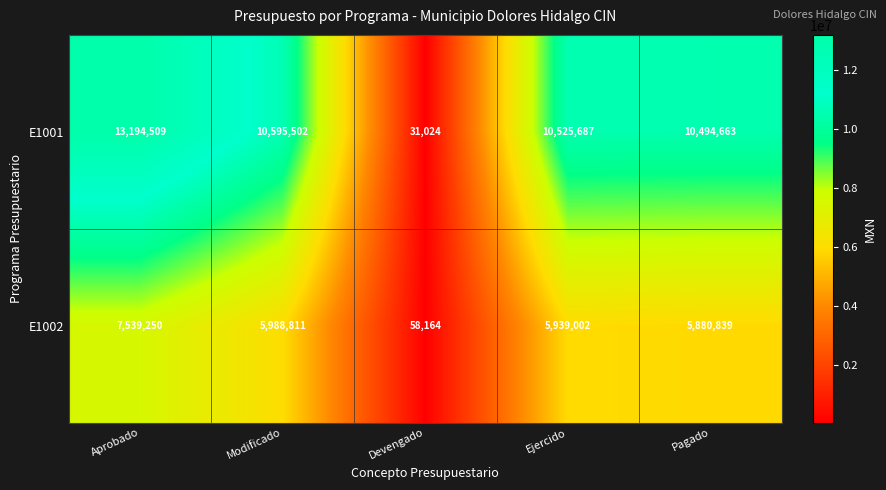

What is the difference between the maximum and minimum values in the E1002 series?

7481086